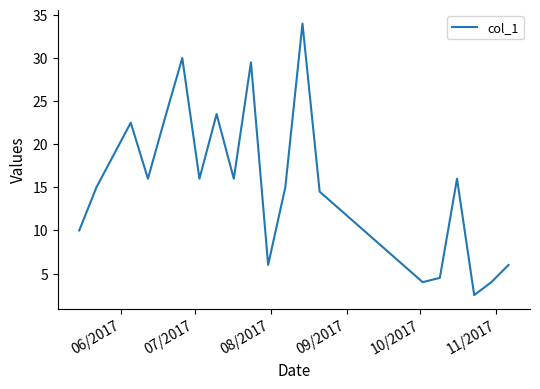

What is the difference between the maximum and minimum values?

31.5